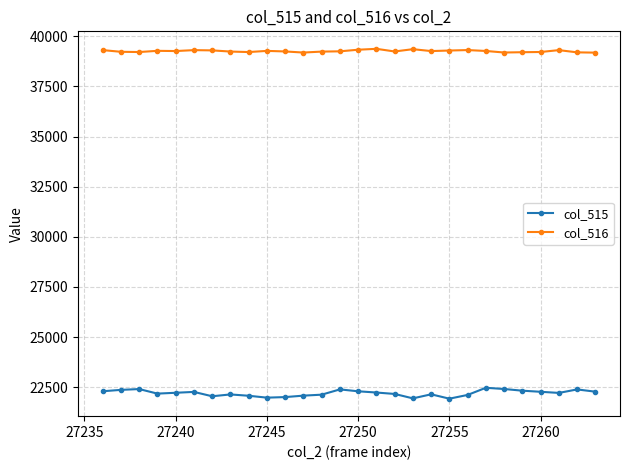

What is the average value of the col_515 series?

22207